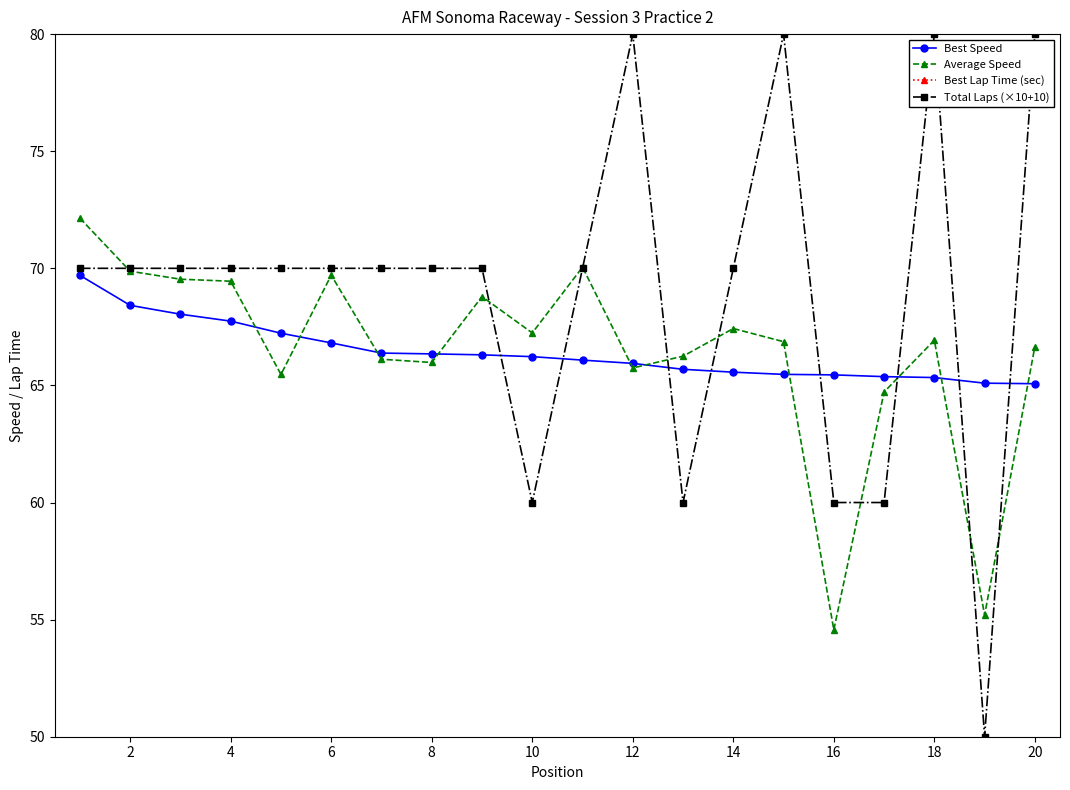

What are all the series names shown in the legend?

Best Speed, Average Speed, Best Lap Time (sec), Total Laps (×10+10)